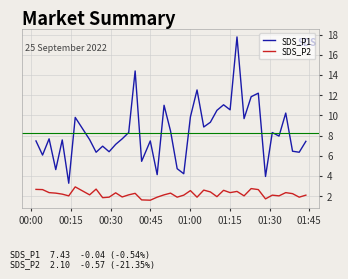

What is the highest value of the SDS_P1 series?

17.8